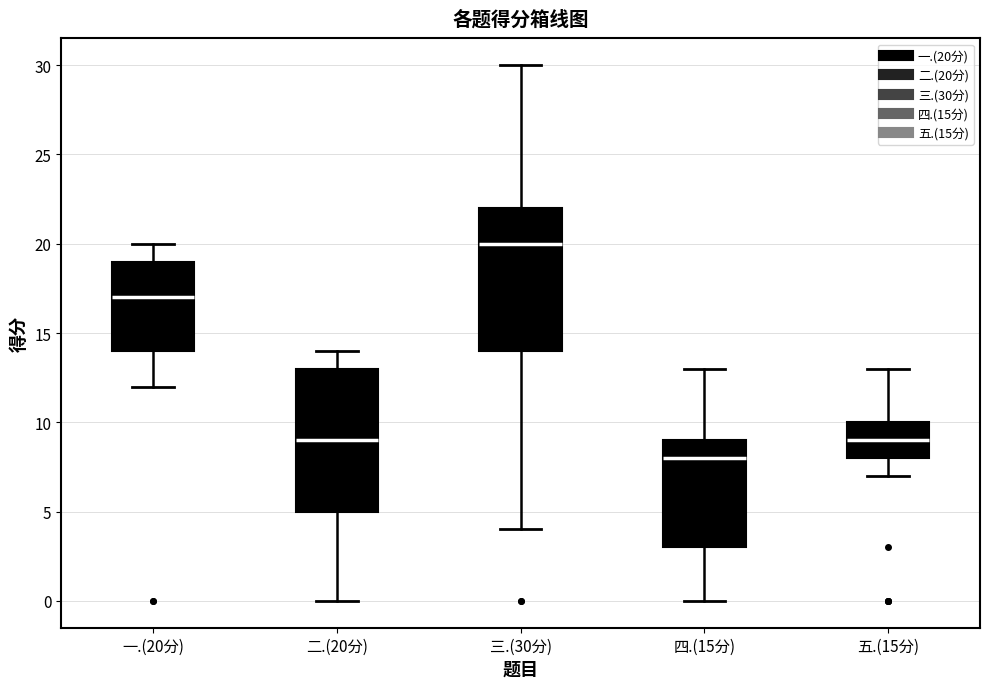

Reading left to right, transcribe this box plot: for each box, give where its median line is, the range the box spans, and where its two whiskers end, as read against the y-axis. The values are not printed on the chart, so give them approximately, as read against the axis.

一.(20分): median 17, box 14 to 19, whiskers 12 to 20
二.(20分): median 9, box 5 to 13, whiskers 0 to 14
三.(30分): median 20, box 14 to 22, whiskers 4 to 30
四.(15分): median 8, box 3 to 9, whiskers 0 to 13
五.(15分): median 9, box 8 to 10, whiskers 7 to 13